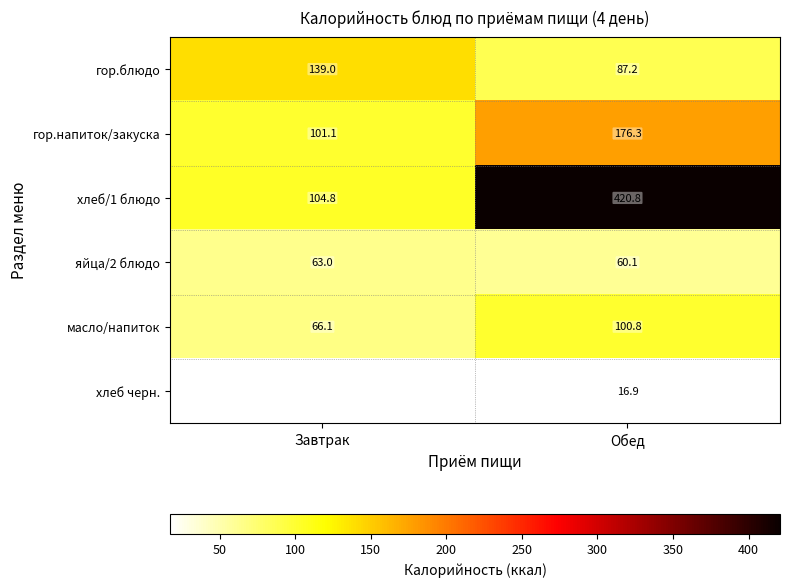

What is the maximum value for хлеб/1 блюдо?

420.8